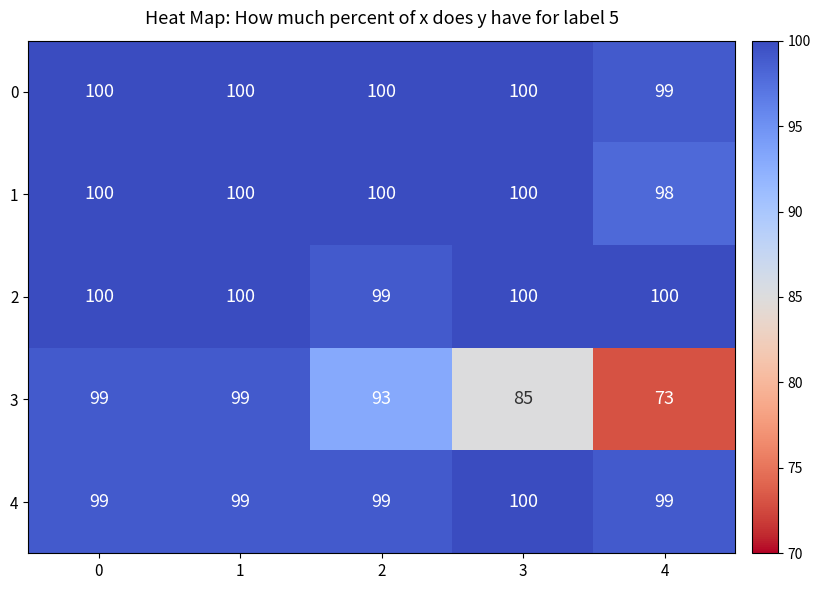

What is the spread (max minus min) of values at 4?

27